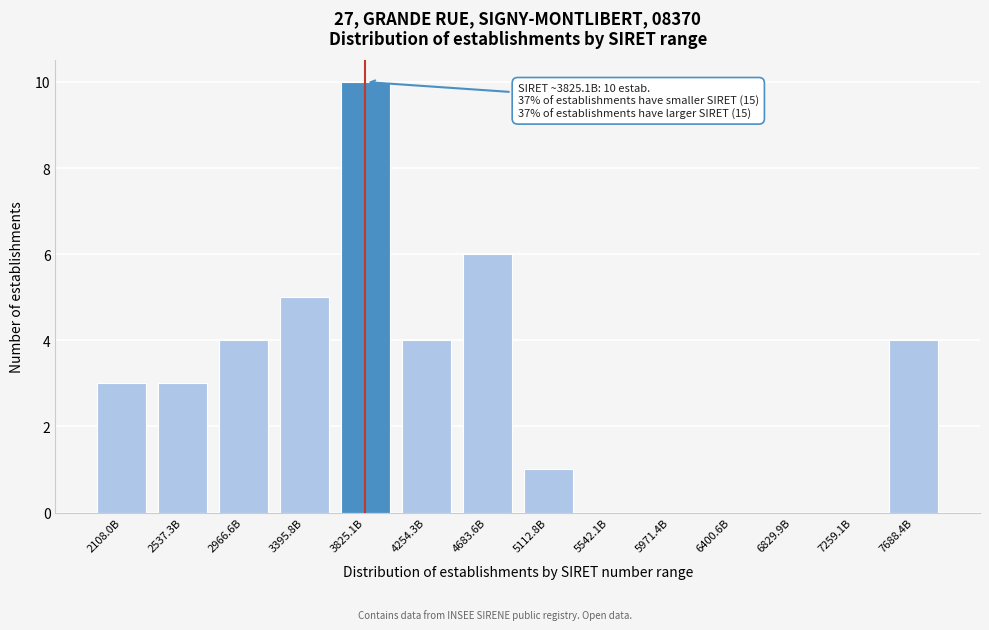

Reading right to left, extract all data points from this chart.

7688.4B=4	7259.1B=0	6829.9B=0	6400.6B=0	5971.4B=0	5542.1B=0	5112.8B=1	4683.6B=6	4254.3B=4	3825.1B=10	3395.8B=5	2966.6B=4	2537.3B=3	2108.0B=3